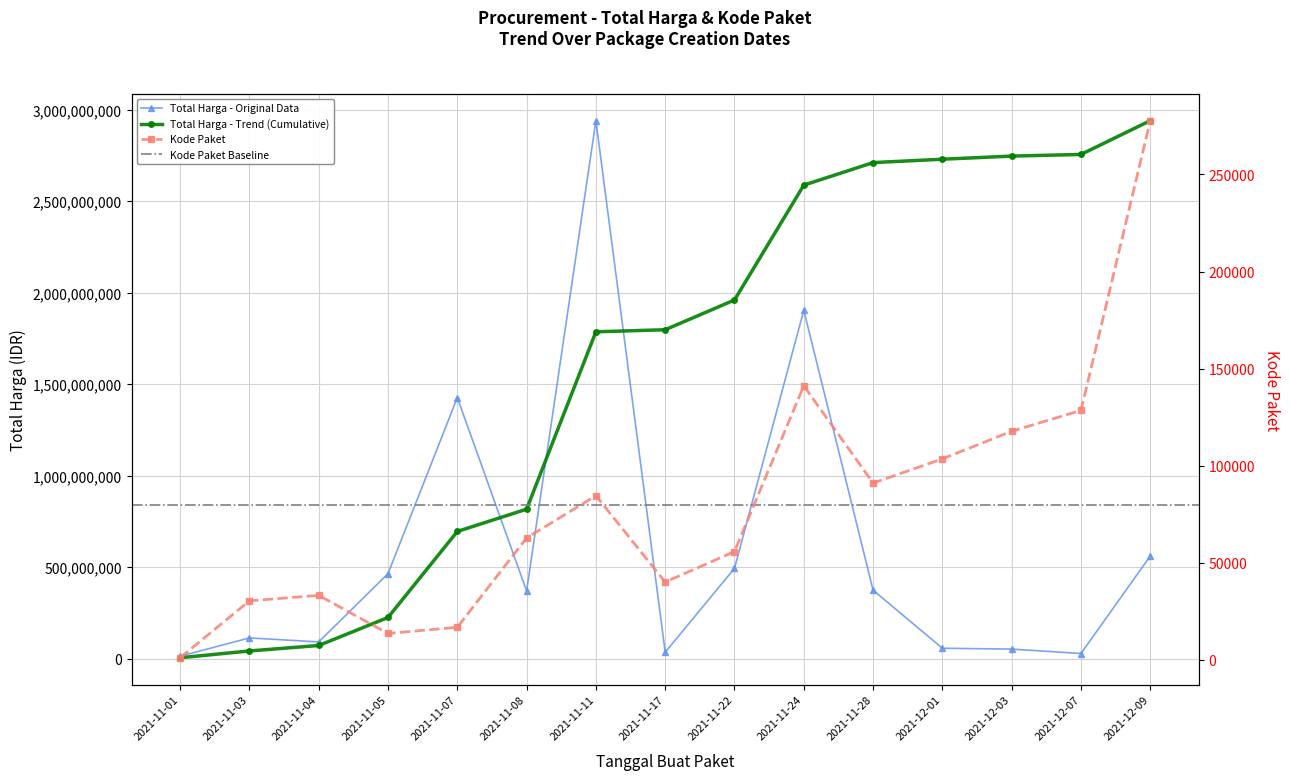

What is the difference between the maximum and second lowest values in the Kode Paket series?

264041